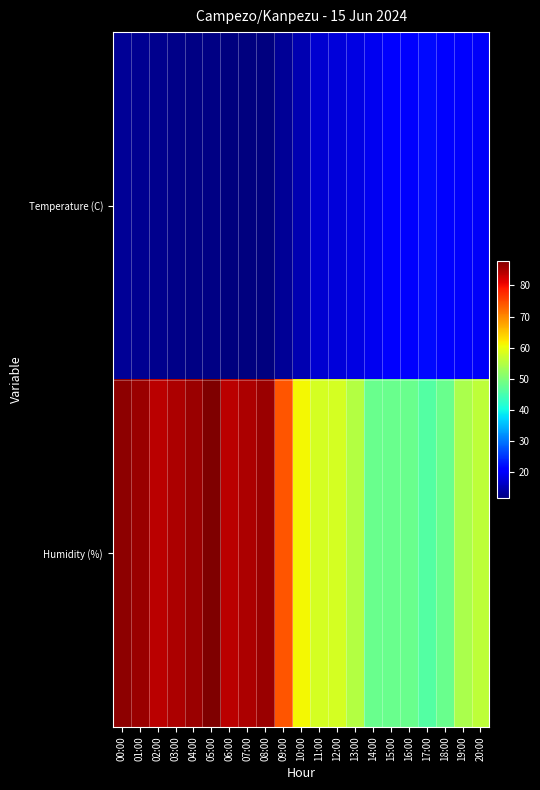

How many distinct data groups are displayed?

2